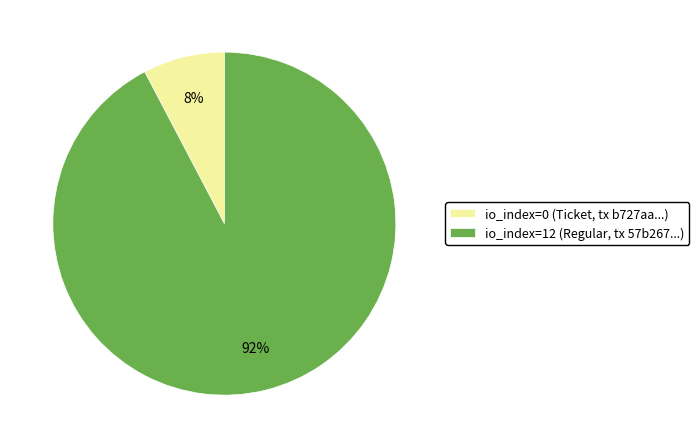

Does io_index=0 (Ticket, tx b727aa...) account for over 50% of the chart?

No